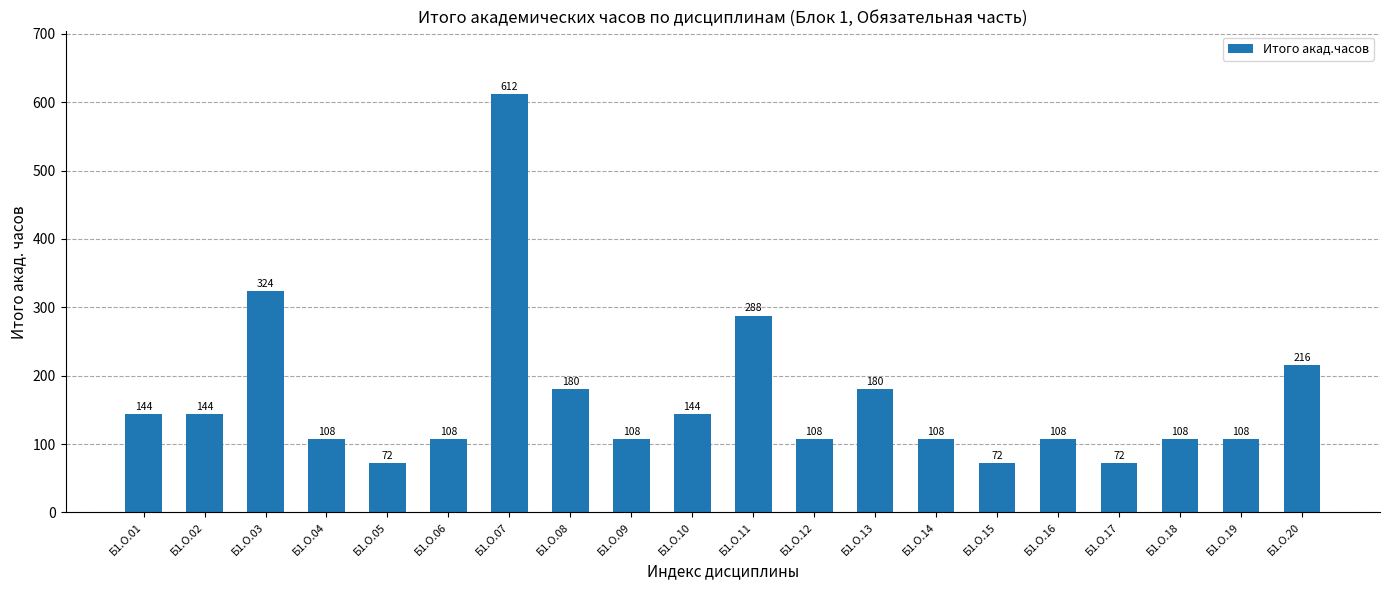

Reading left to right, what are all the values shown in this chart?

Б1.О.01=144	Б1.О.02=144	Б1.О.03=324	Б1.О.04=108	Б1.О.05=72	Б1.О.06=108	Б1.О.07=612	Б1.О.08=180	Б1.О.09=108	Б1.О.10=144	Б1.О.11=288	Б1.О.12=108	Б1.О.13=180	Б1.О.14=108	Б1.О.15=72	Б1.О.16=108	Б1.О.17=72	Б1.О.18=108	Б1.О.19=108	Б1.О.20=216